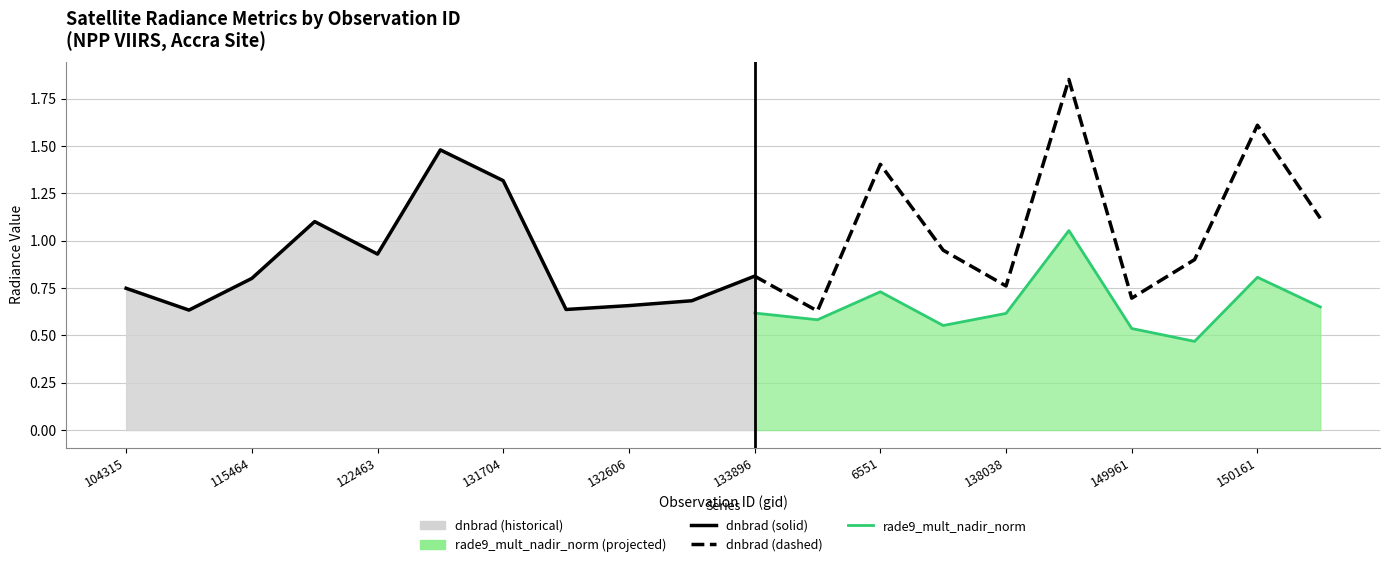

Which series has the largest total across all categories?

dnbrad